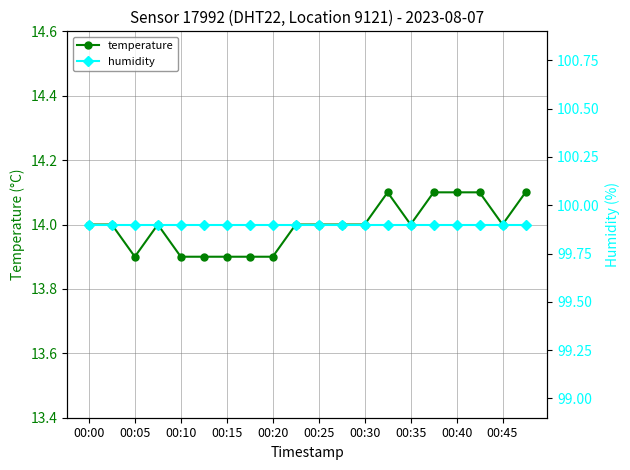

True or false: temperature and humidity intersect in this chart.

False